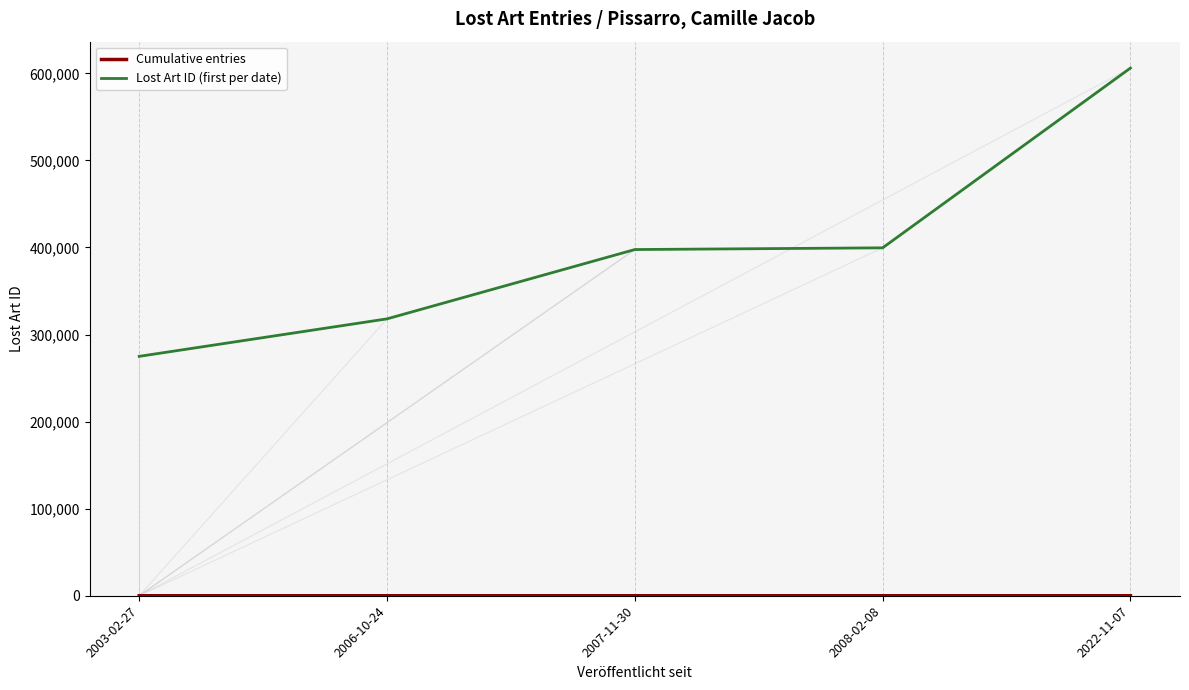

What is the sum of the Lost Art ID (first per date) values at 2022-11-07 and 2008-02-08?

1005684